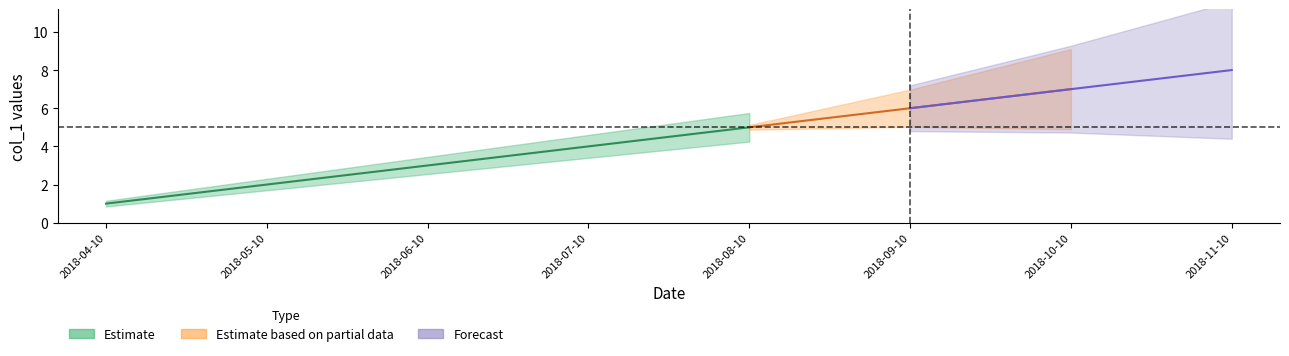

At which label does the data first exceed 5?

2018-09-10